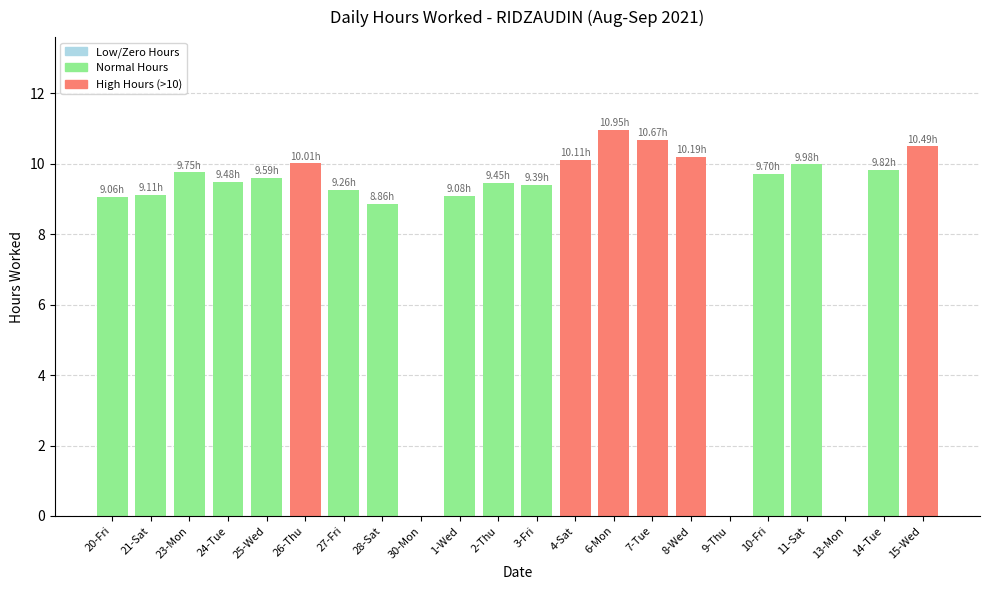

How many data points does each series have?

22